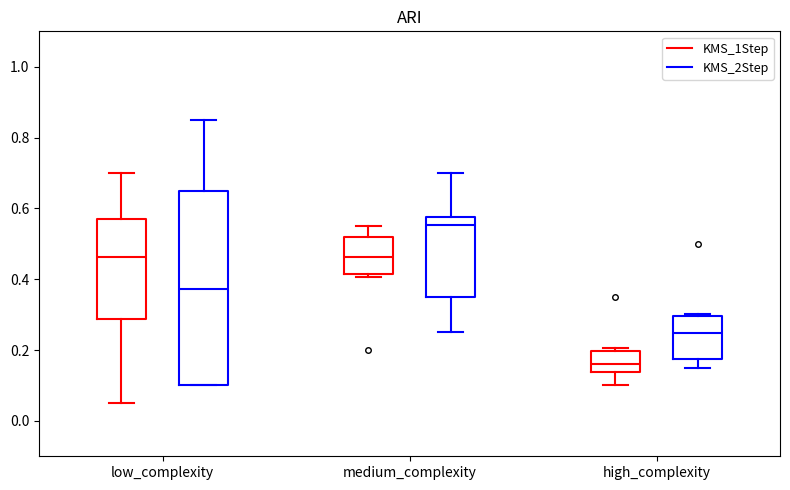

Reading left to right, read every box against the y-axis: the position of its median line, the range the box covers, and the ends of its whiskers. The values are not printed on the chart, so give them approximately, as read against the axis.

low_complexity (KMS_1Step): median 0.46, box 0.28 to 0.58, whiskers 0.06 to 0.70
low_complexity (KMS_2Step): median 0.38, box 0.10 to 0.64, whiskers 0.10 to 0.86
medium_complexity (KMS_1Step): median 0.46, box 0.42 to 0.52, whiskers 0.40 to 0.56
medium_complexity (KMS_2Step): median 0.56, box 0.34 to 0.58, whiskers 0.26 to 0.70
high_complexity (KMS_1Step): median 0.16, box 0.14 to 0.20, whiskers 0.10 to 0.20 (just above the box's upper edge)
high_complexity (KMS_2Step): median 0.24, box 0.18 to 0.30, whiskers 0.16 to 0.30 (just above the box's upper edge)